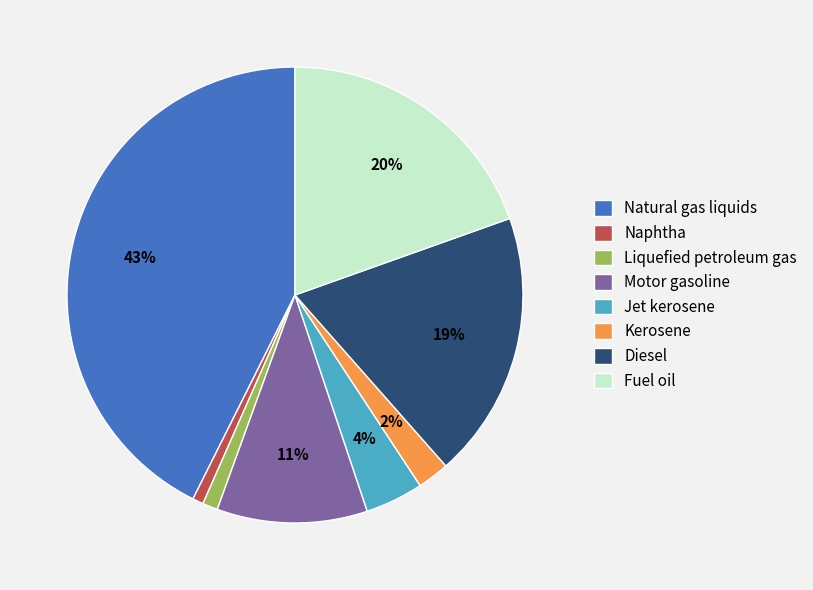

To the nearest percent, what portion does Diesel represent?

19%